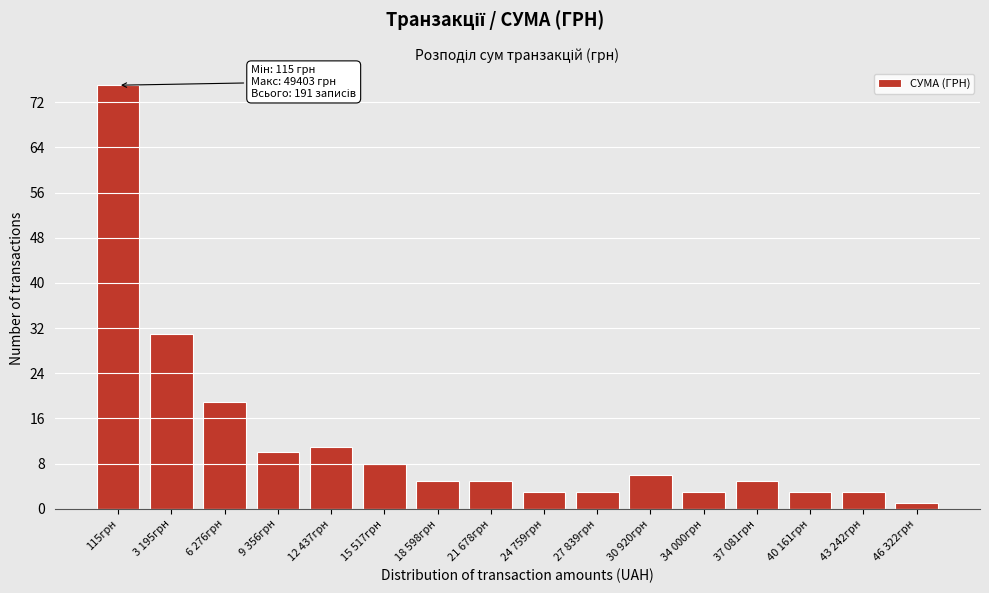

Reading left to right, transcribe all the data shown in this chart.

75	31	19	10	11	8	5	5	3	3	6	3	5	3	3	1